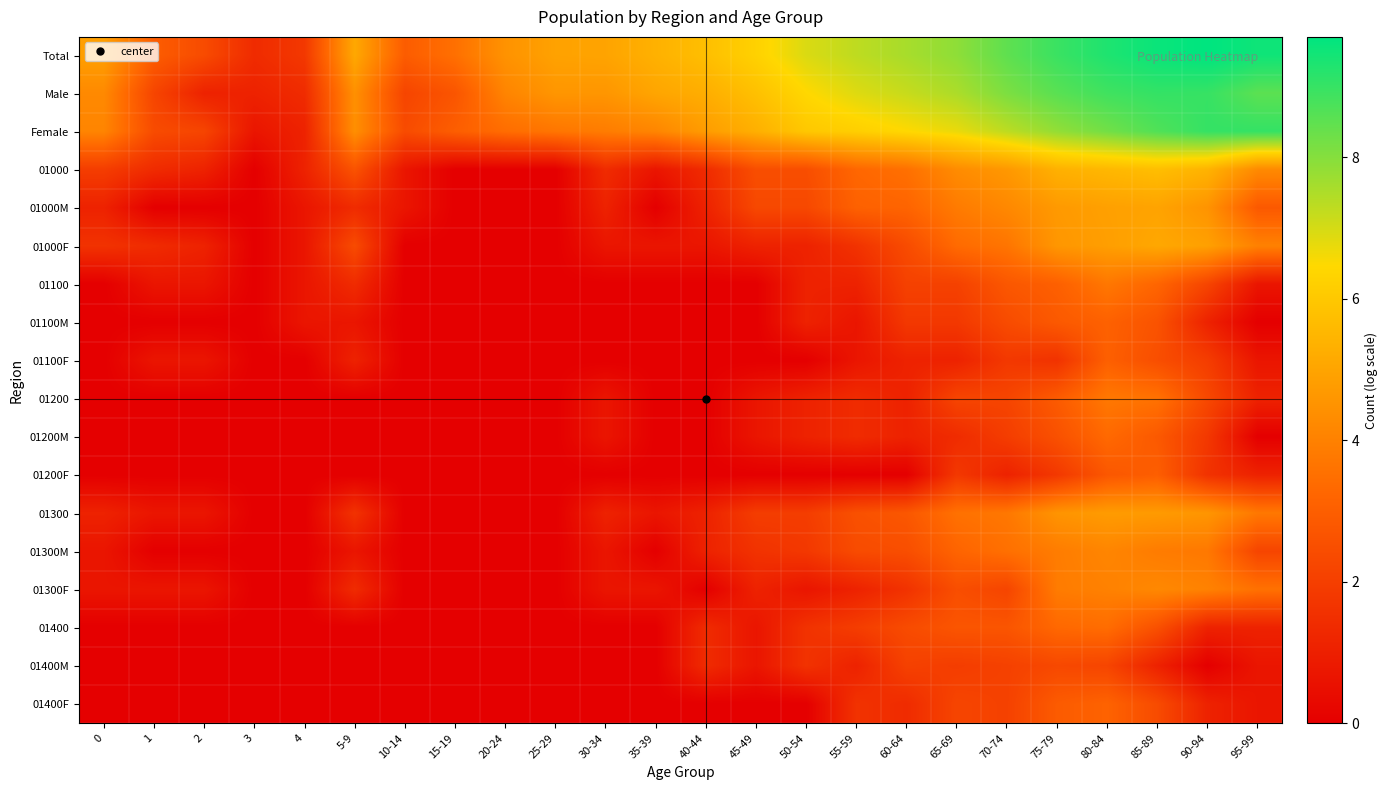

What is the maximum value shown in the chart?

9.7